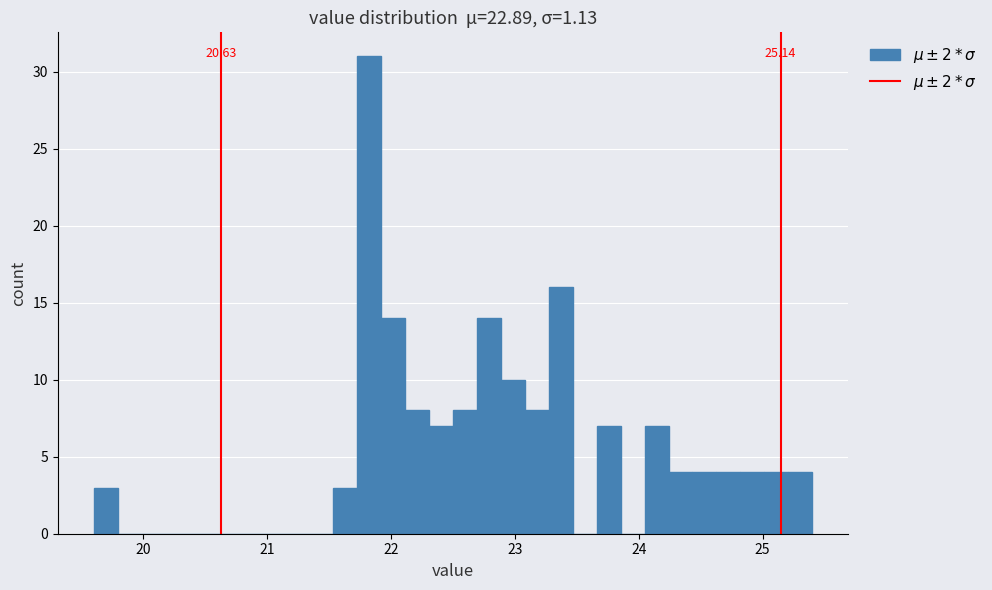

Around what value on the x-axis is the tallest bar? Give the approximate position of its centre, as read against the axis.

21.8